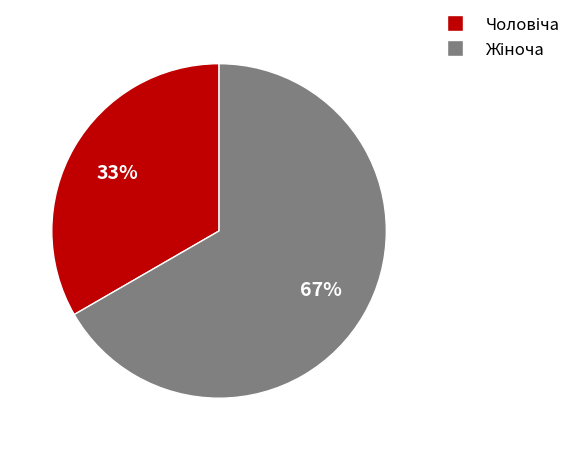

Is there a majority slice in this chart?

Yes